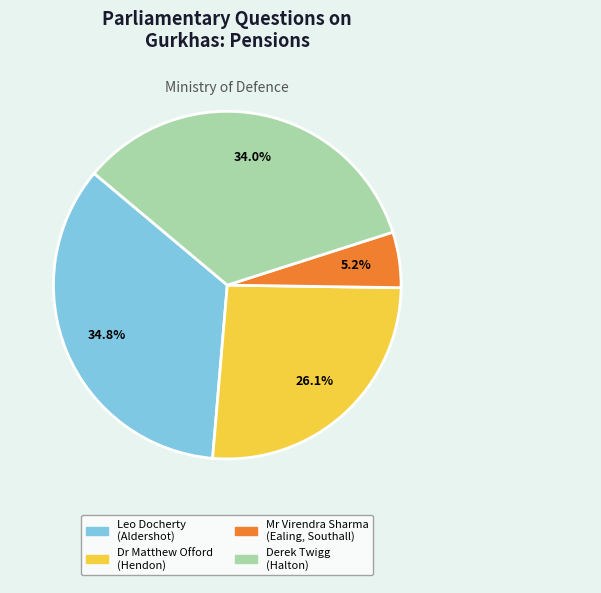

To the nearest percent, what is the average slice percentage?

25%